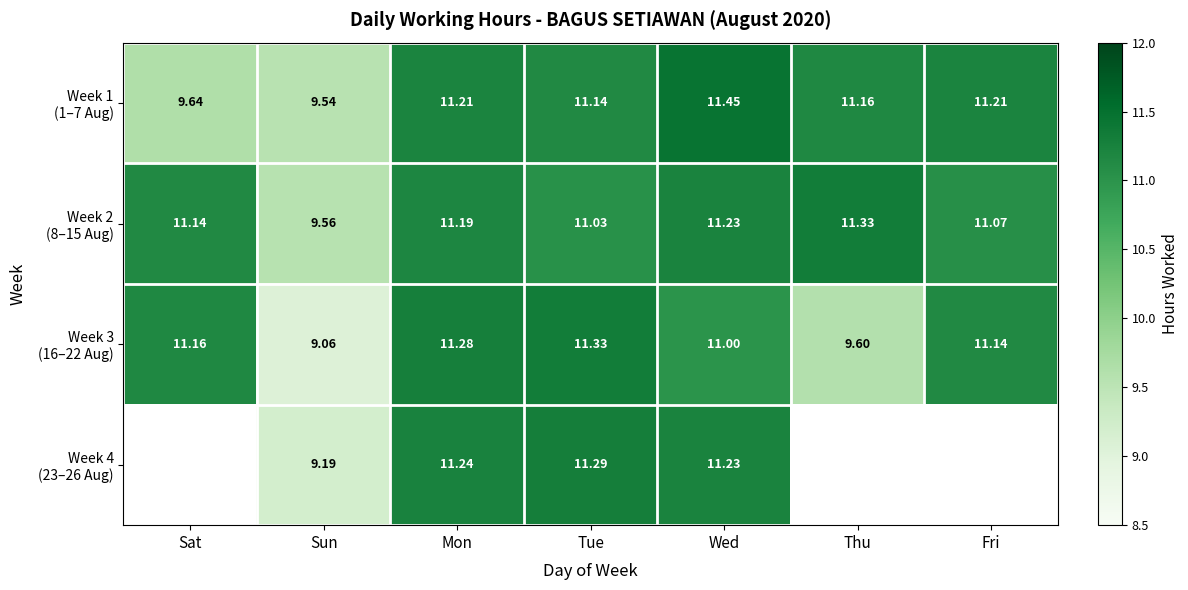

How many data points in Week 2 (8–15 Aug) are above 11?

6